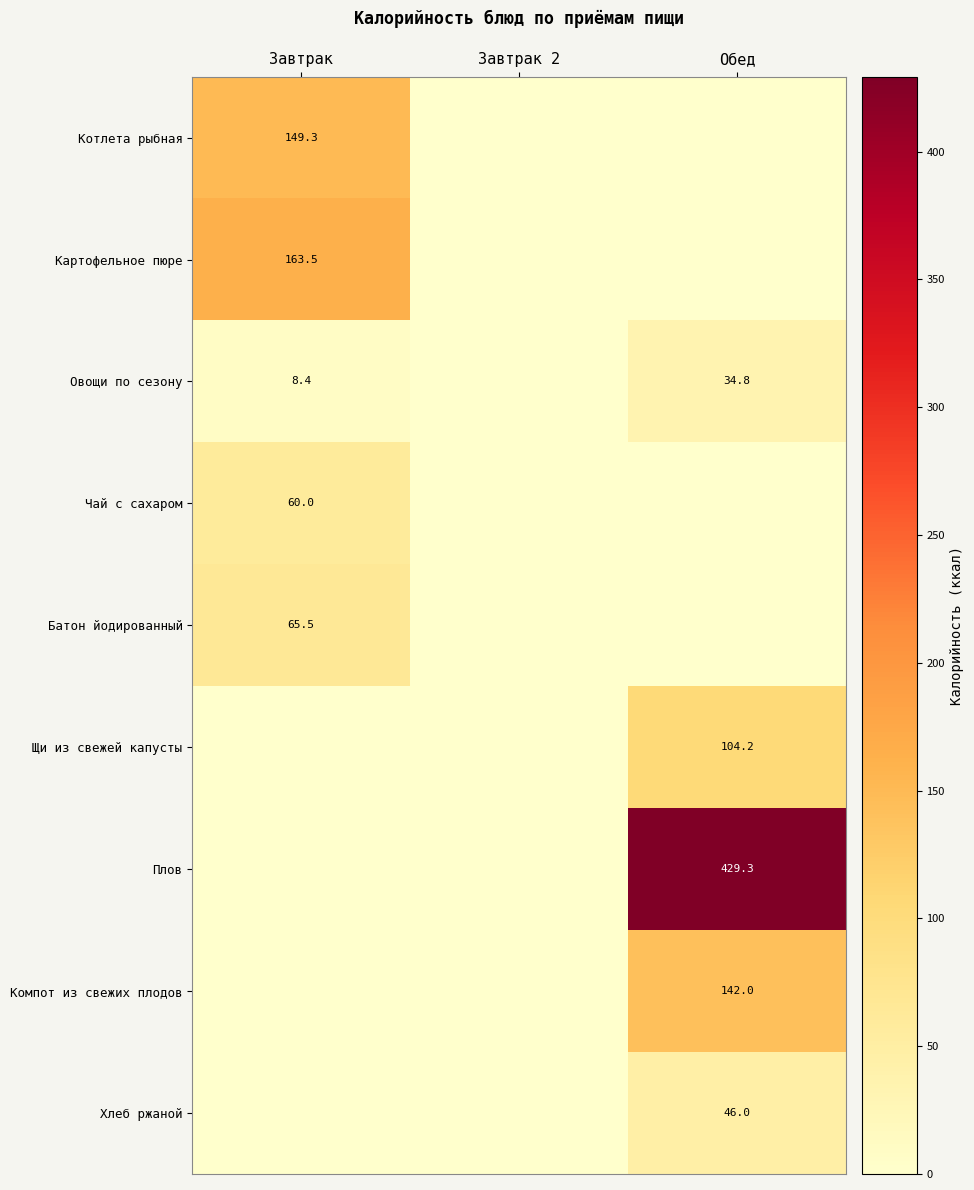

Where is Компот из свежих плодов nearest to the value 71?

Завтрак